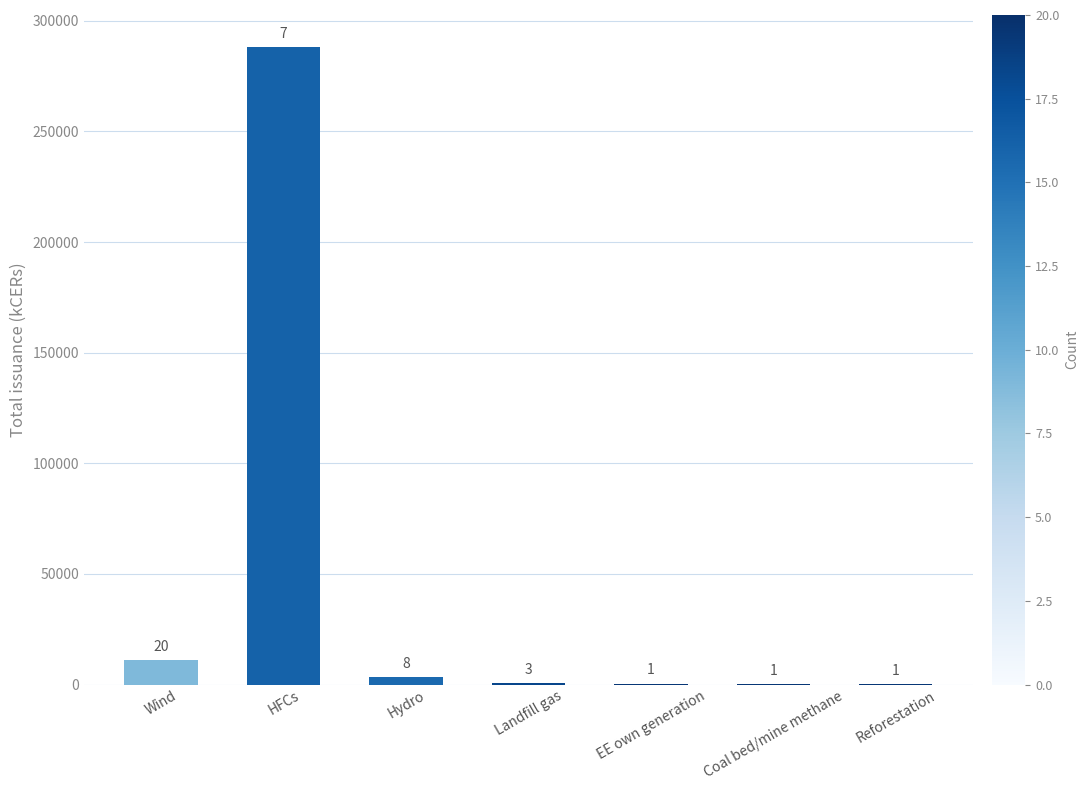

Reading left to right, extract all data points from this chart.

10858	288188	3325	685	384	127	132